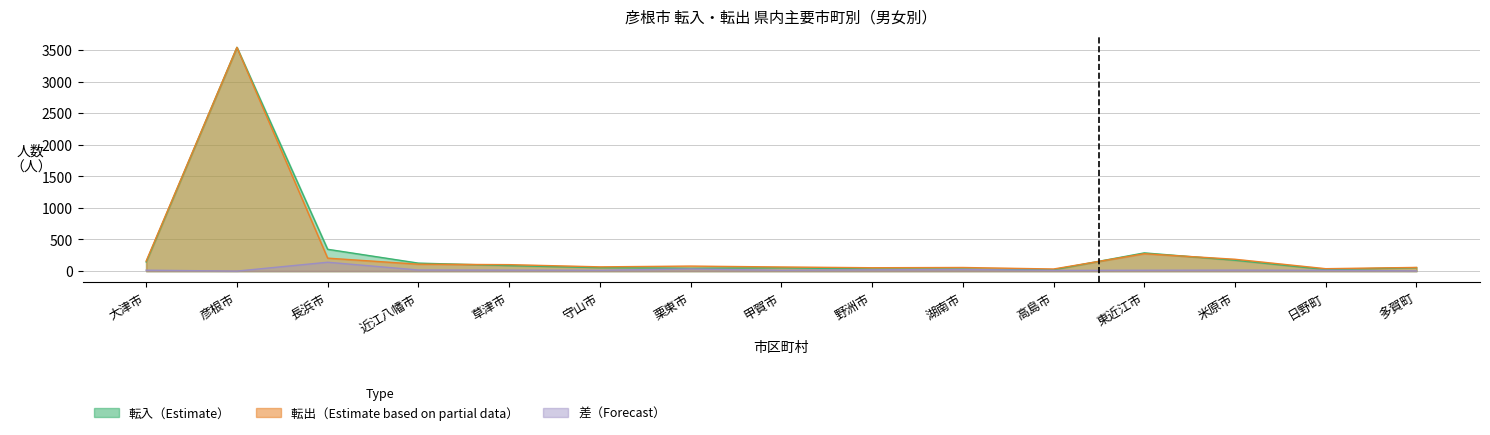

How many lines are shown in the chart?

2